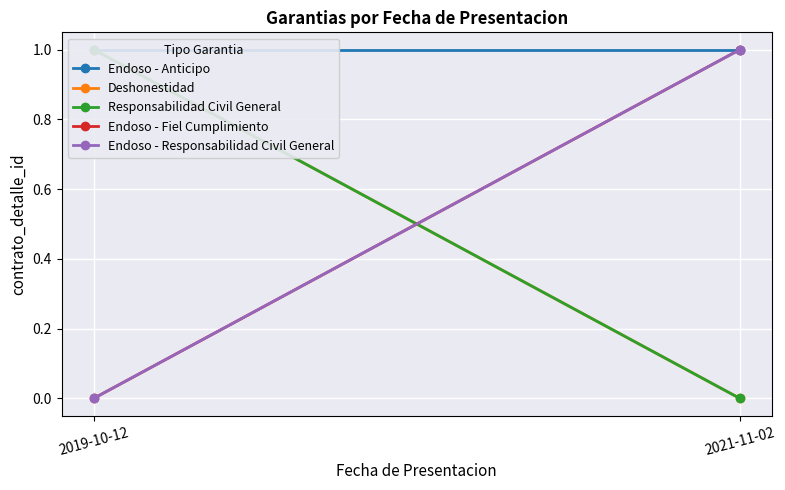

List the series in order of their peak value, highest first.

Endoso - Anticipo, Deshonestidad, Responsabilidad Civil General, Endoso - Fiel Cumplimiento, Endoso - Responsabilidad Civil General